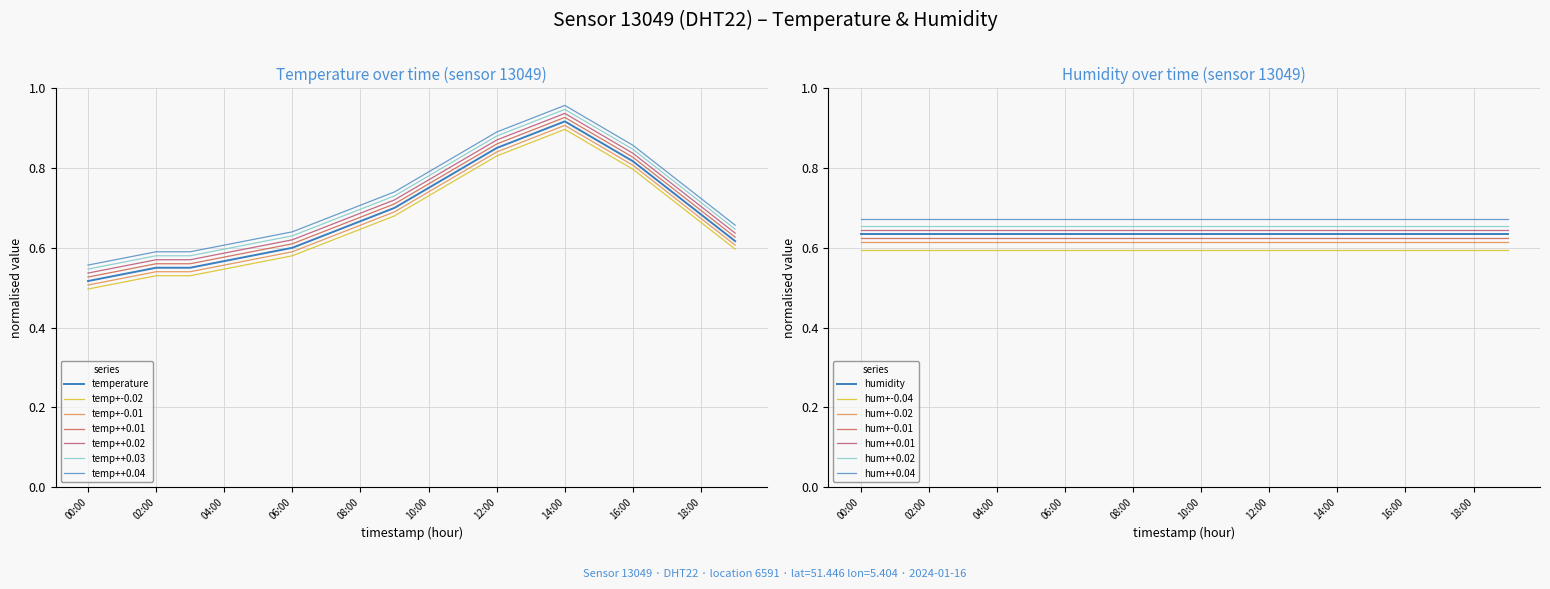

What is the sum of the values at 04:00 and 07:00?

1.2